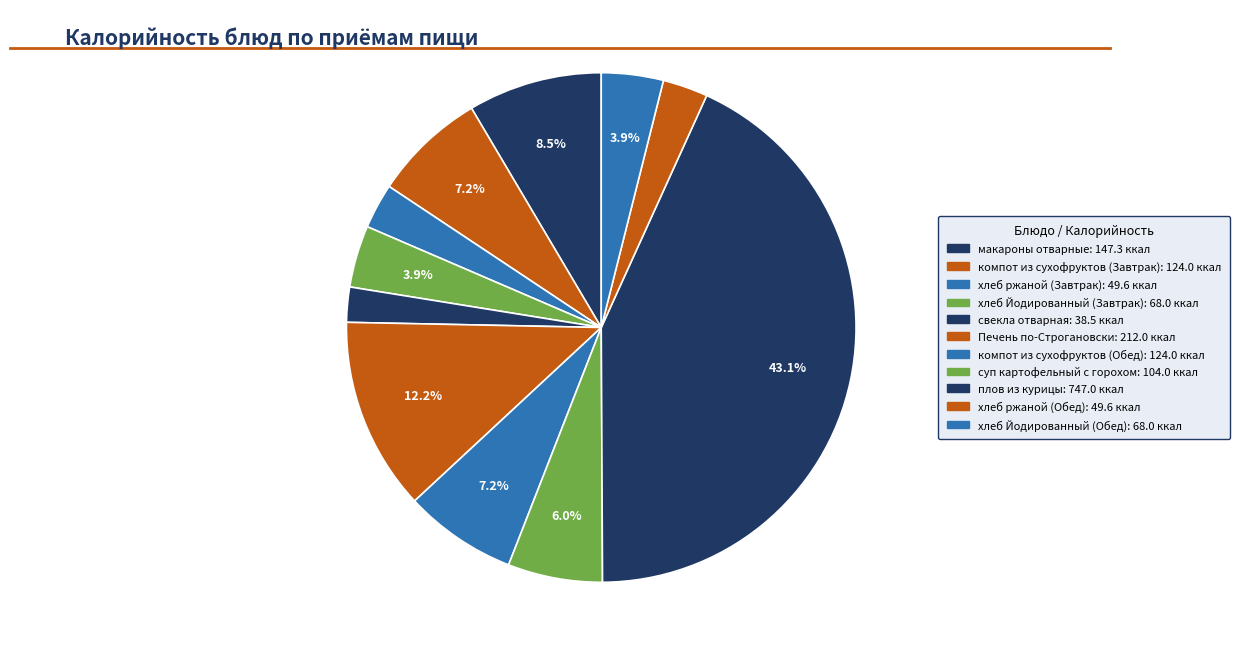

True or false: свекла отварная accounts for 2% of the total.

True